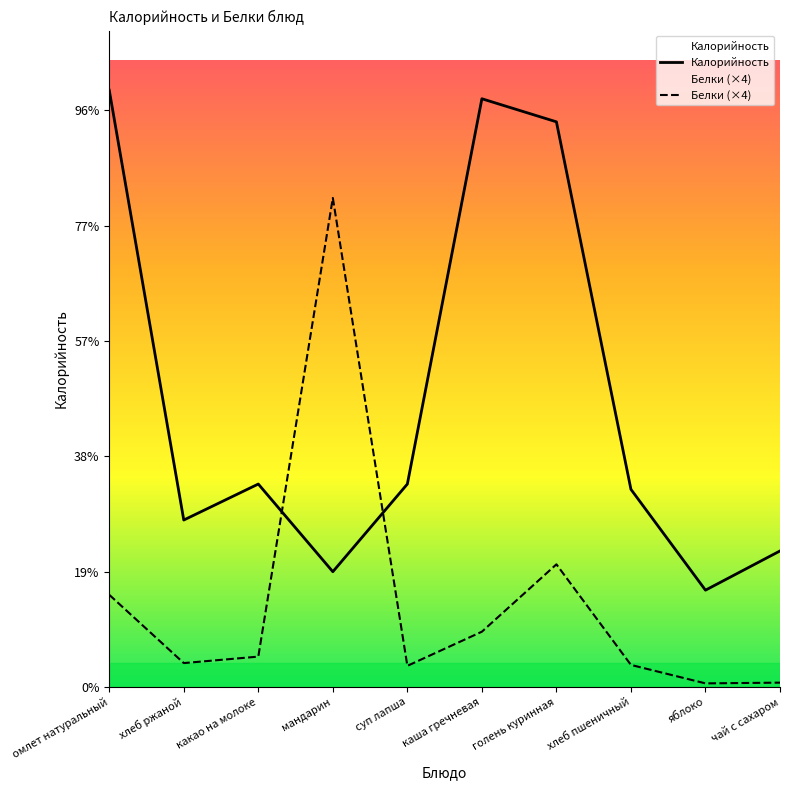

How many times do Белки (×4) and Калорийность cross each other?

2